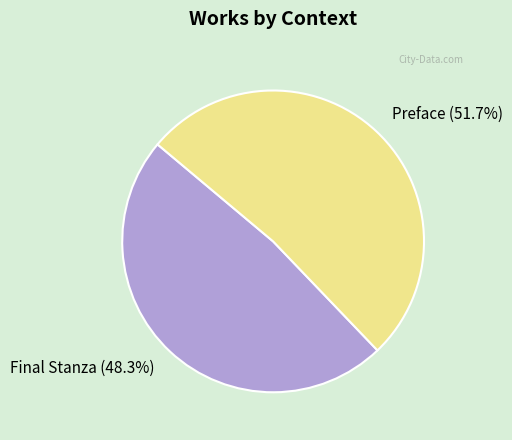

True or false: Final Stanza accounts for 41% of the total.

False